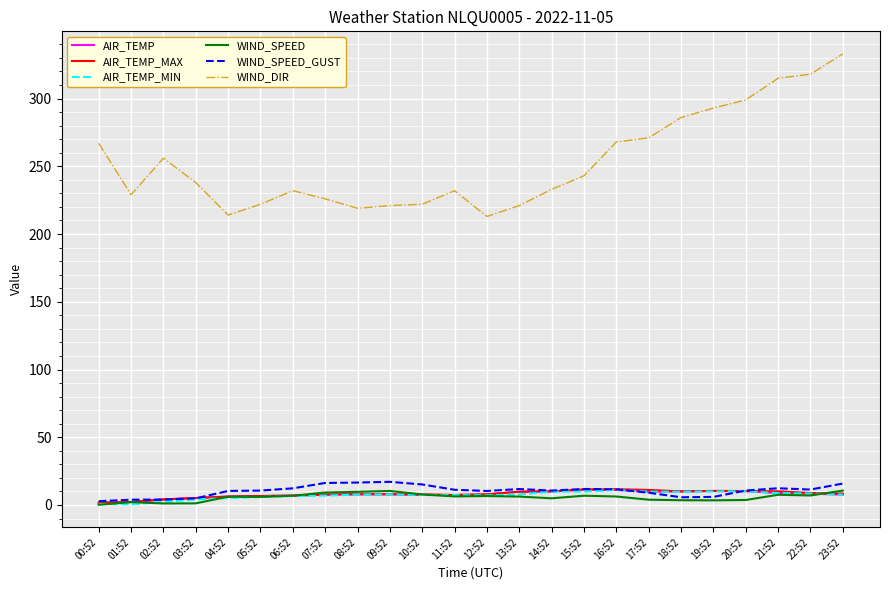

What is the greatest value displayed?

333.0